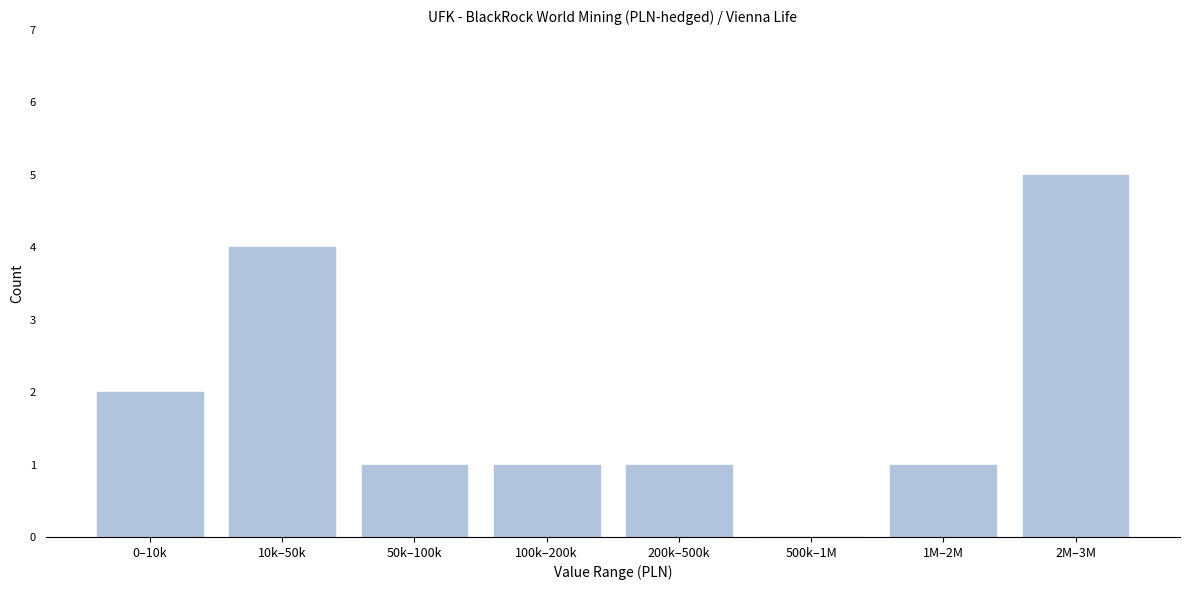

Reading left to right, transcribe all the data shown in this chart.

0–10k=2	10k–50k=4	50k–100k=1	100k–200k=1	200k–500k=1	500k–1M=0	1M–2M=1	2M–3M=5